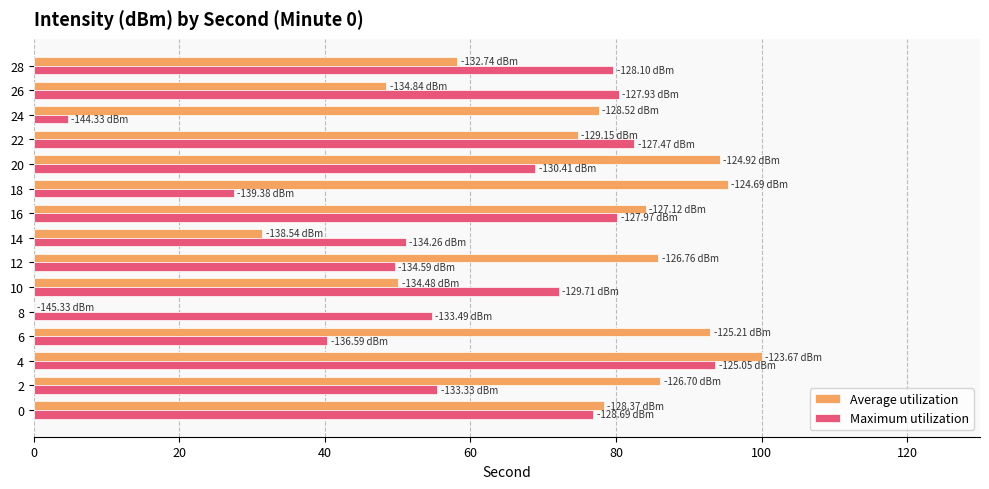

What is the spread (max minus min) of values at 12?

36.2